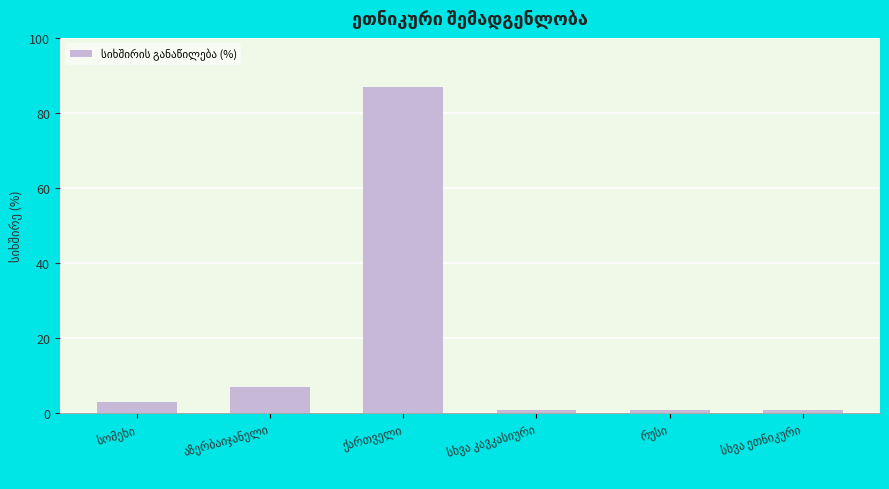

What is the sum of all values?

100